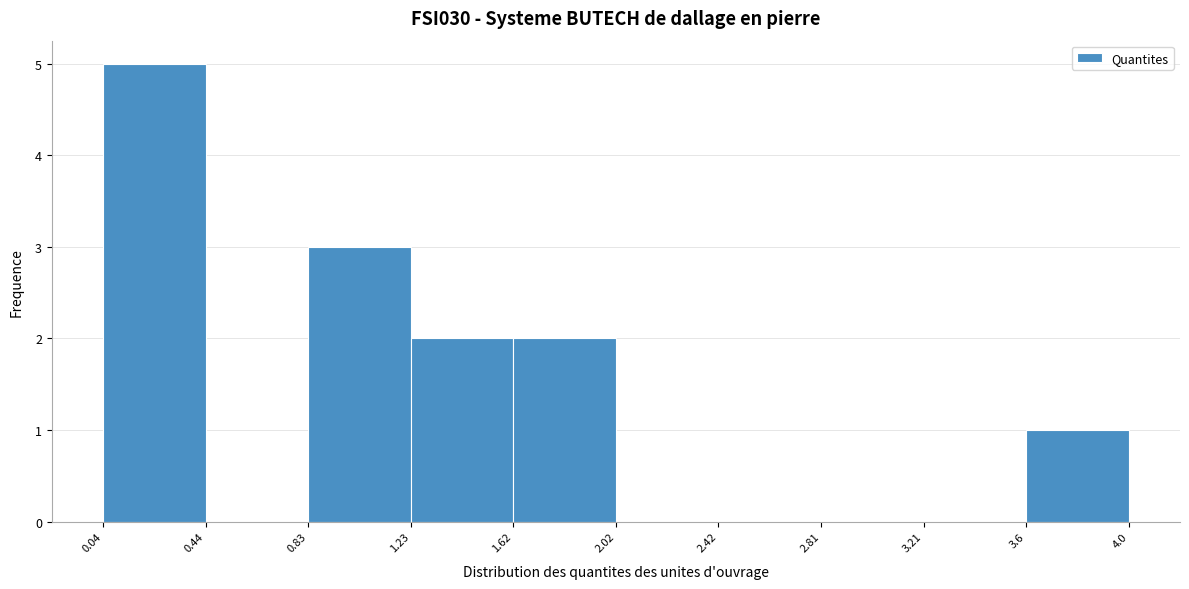

Reading left to right, transcribe this chart: for each bar, give the range it covers on the x-axis and its height. The values are not printed on the chart, so give them approximately, as read against the axis.

0.04 to 0.44: 5
0.44 to 0.83: 0
0.83 to 1.23: 3
1.23 to 1.62: 2
1.62 to 2.02: 2
2.02 to 2.42: 0
2.42 to 2.81: 0
2.81 to 3.21: 0
3.21 to 3.6: 0
3.6 to 4.0: 1